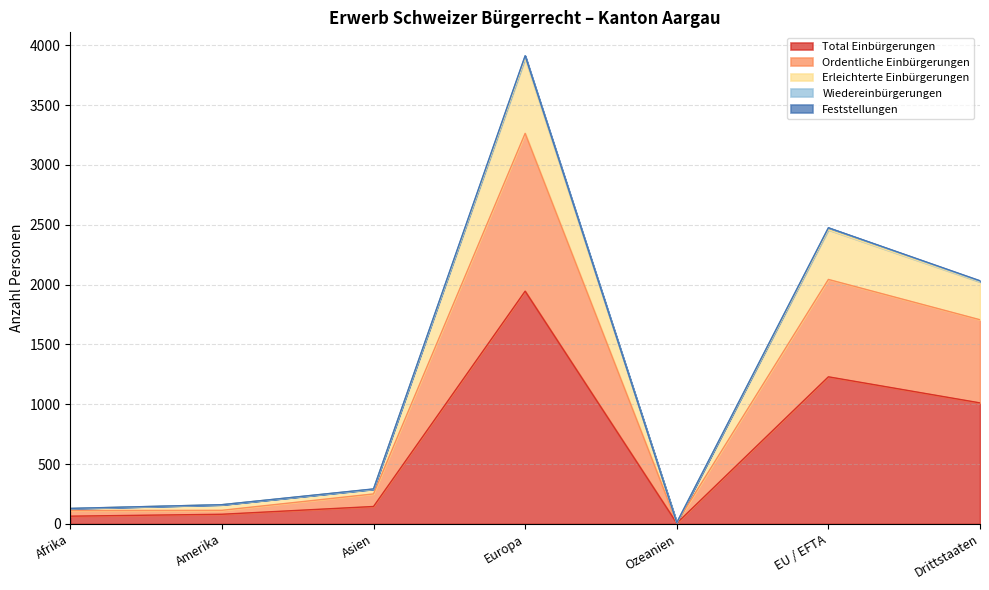

True or false: Total Einbürgerungen and Erleichterte Einbürgerungen intersect in this chart.

False